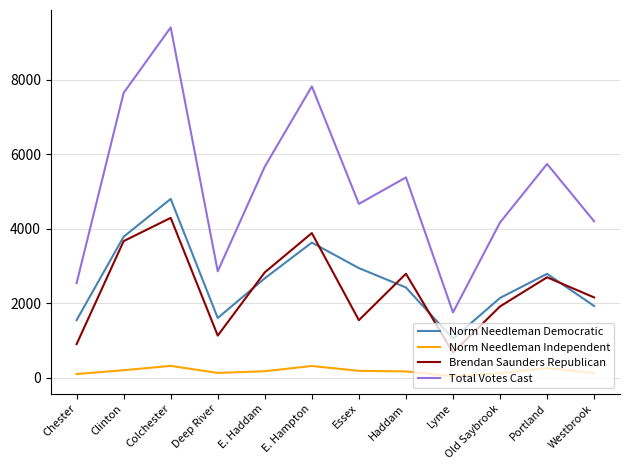

Which series has the largest total across all categories?

Total Votes Cast